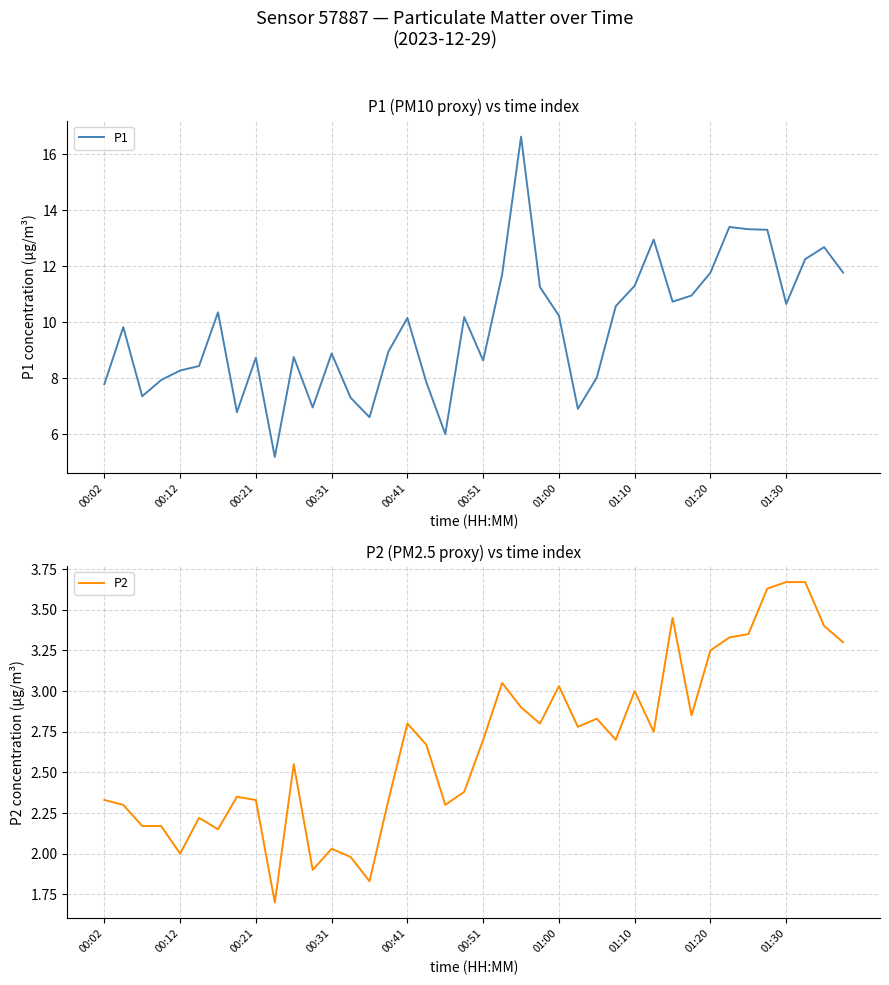

The value of P1 at 01:10 is 11.3. True or false?

True